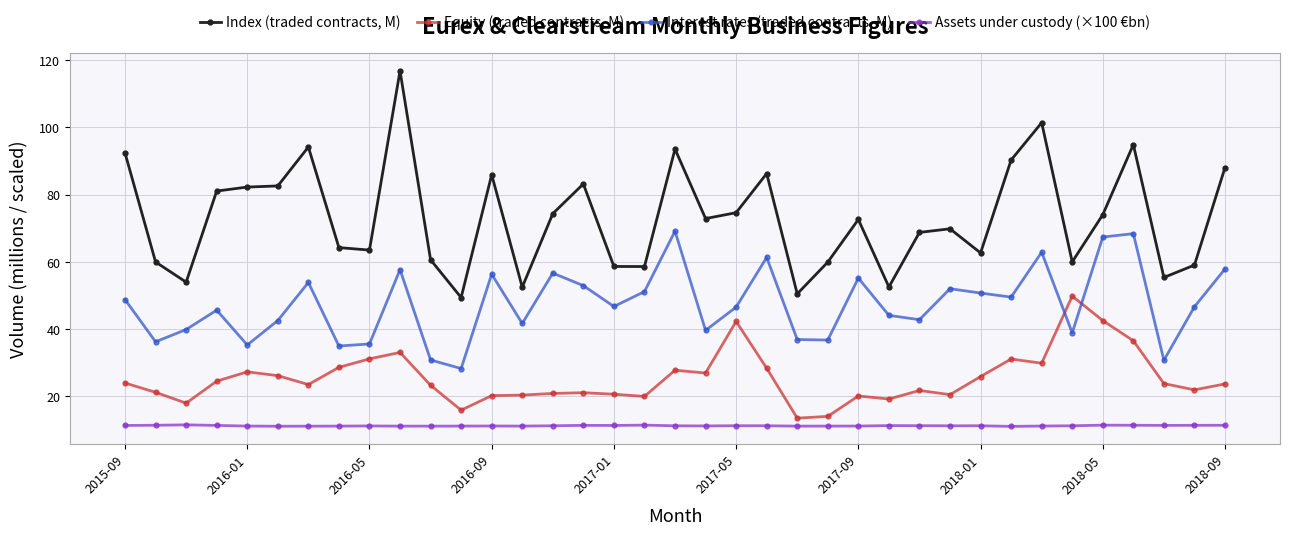

What is the smallest value displayed?

11.1